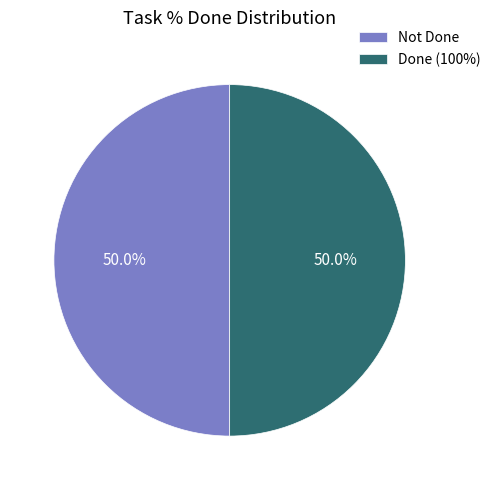

What is the ratio of the value at Not Done to the value at Done (100%)?

1.0